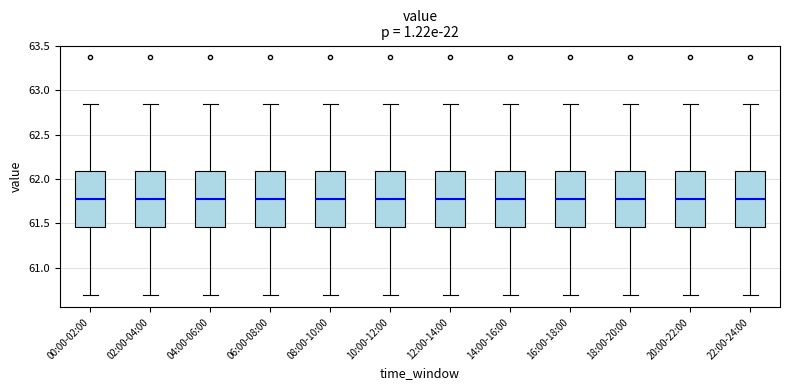

Reading left to right, transcribe this box plot: for each box, give where its median line is, the range the box spans, and where its two whiskers end, as read against the y-axis. The values are not printed on the chart, so give them approximately, as read against the axis.

00:00-02:00: median 61.80, box 61.45 to 62.10, whiskers 60.70 to 62.85
02:00-04:00: median 61.80, box 61.45 to 62.10, whiskers 60.70 to 62.85
04:00-06:00: median 61.80, box 61.45 to 62.10, whiskers 60.70 to 62.85
06:00-08:00: median 61.80, box 61.45 to 62.10, whiskers 60.70 to 62.85
08:00-10:00: median 61.80, box 61.45 to 62.10, whiskers 60.70 to 62.85
10:00-12:00: median 61.80, box 61.45 to 62.10, whiskers 60.70 to 62.85
12:00-14:00: median 61.80, box 61.45 to 62.10, whiskers 60.70 to 62.85
14:00-16:00: median 61.80, box 61.45 to 62.10, whiskers 60.70 to 62.85
16:00-18:00: median 61.80, box 61.45 to 62.10, whiskers 60.70 to 62.85
18:00-20:00: median 61.80, box 61.45 to 62.10, whiskers 60.70 to 62.85
20:00-22:00: median 61.80, box 61.45 to 62.10, whiskers 60.70 to 62.85
22:00-24:00: median 61.80, box 61.45 to 62.10, whiskers 60.70 to 62.85